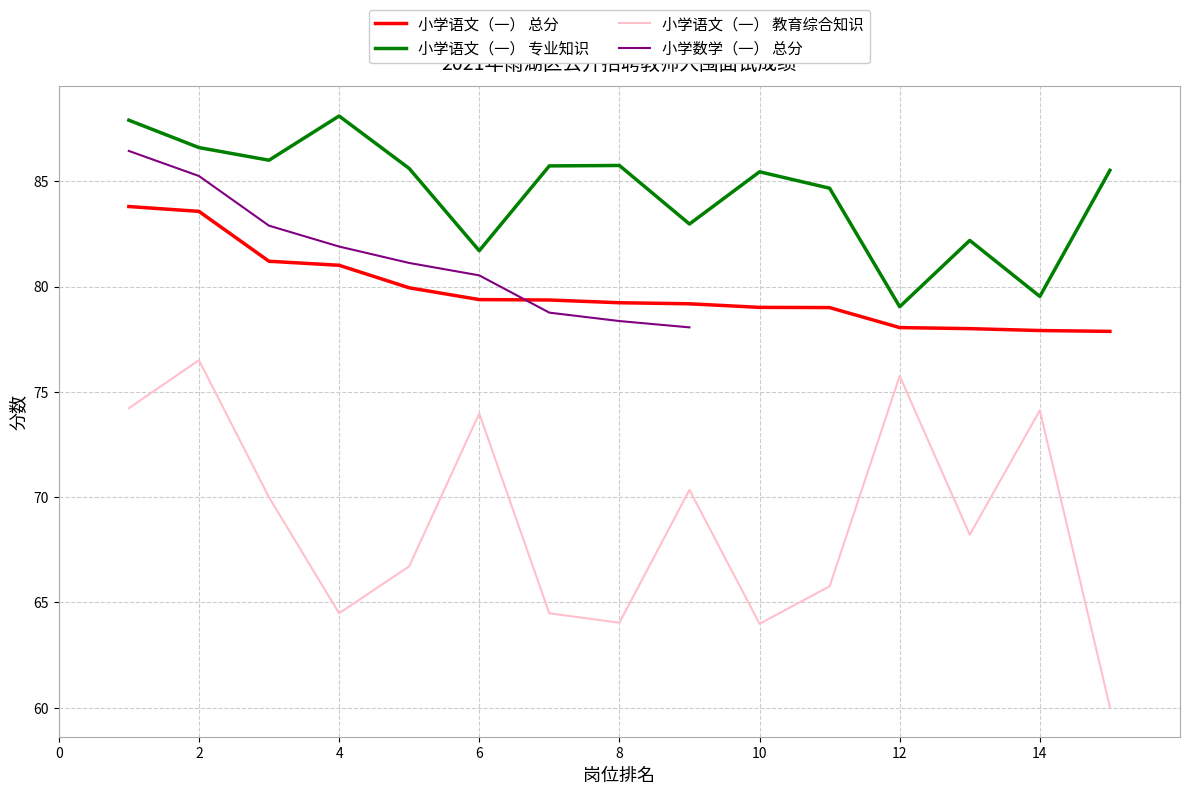

In 小学语文（一） 专业知识, how many points are higher than both neighbors (excluding endpoints)?

4